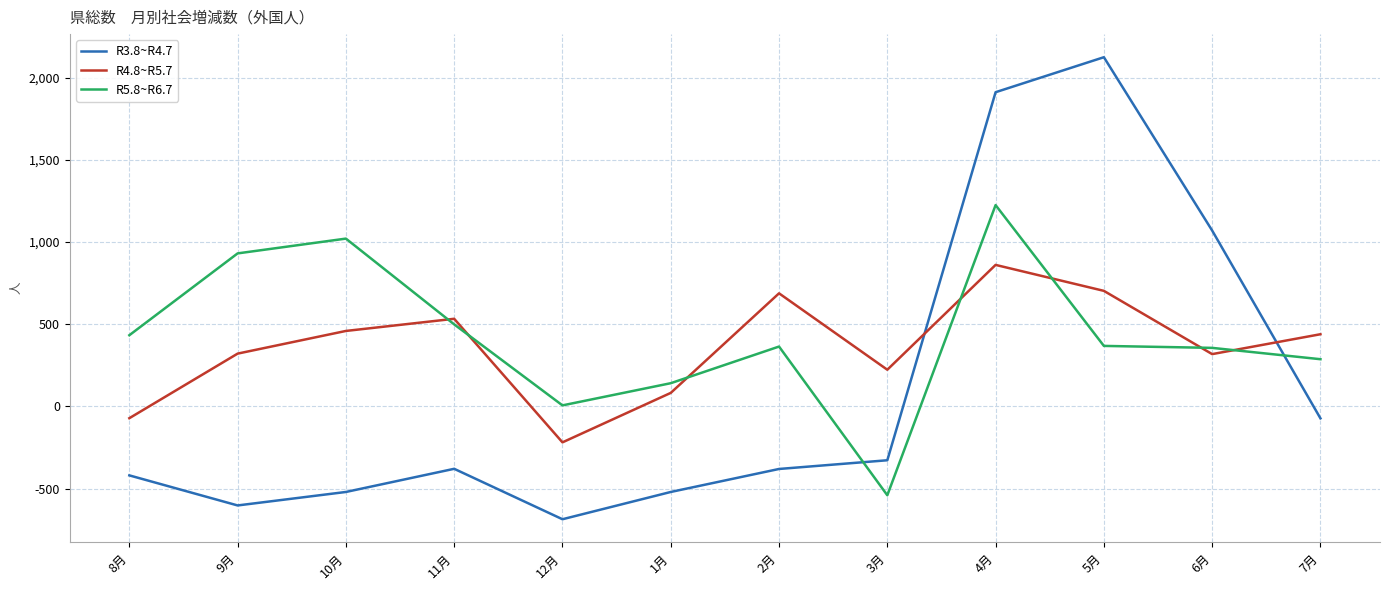

At 9月, list the series in order from smallest to largest.

R3.8~R4.7, R4.8~R5.7, R5.8~R6.7